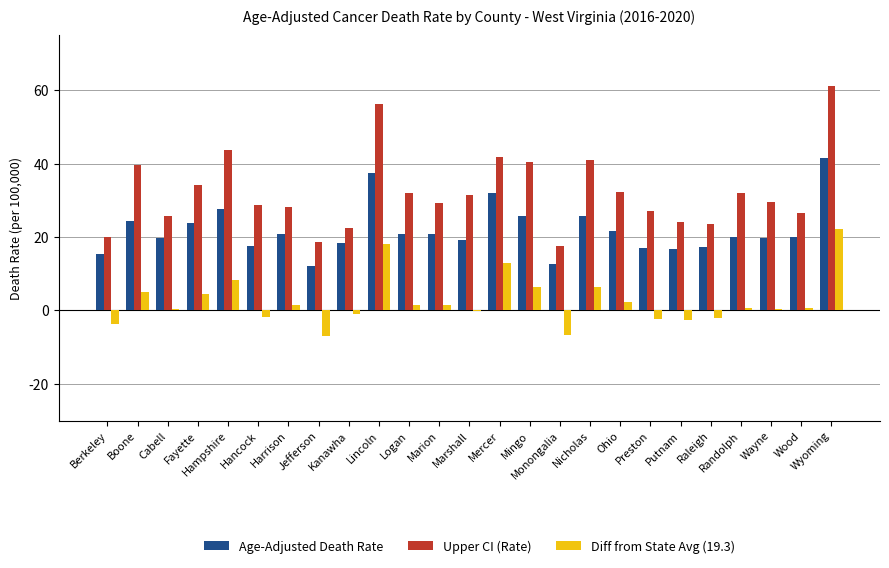

Which label corresponds to the largest value in the chart?

Wyoming